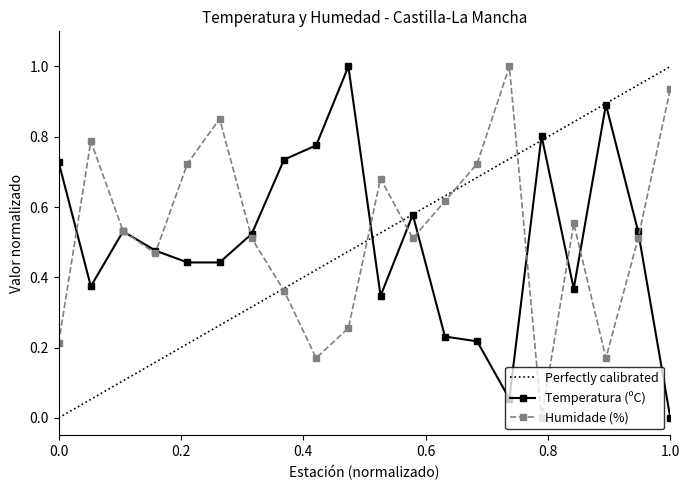

The Temperatura (ºC) series shows 1.1 at 0.0. True or false?

False